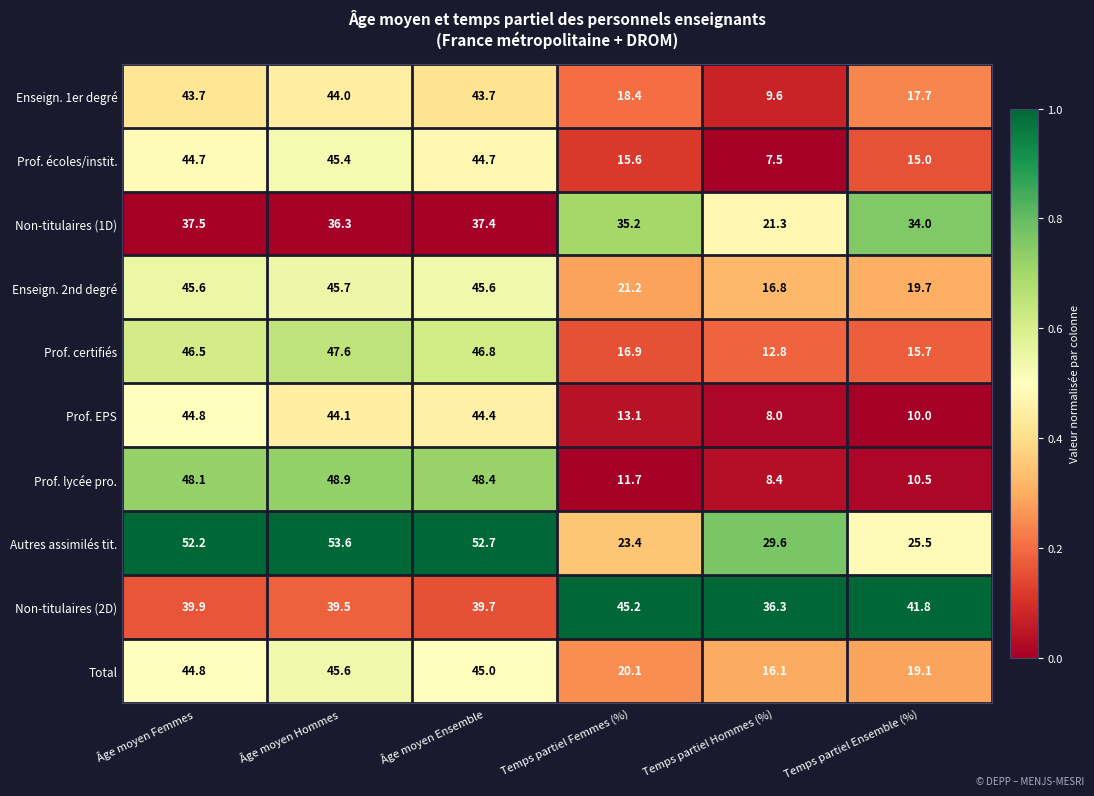

What is the spread (max minus min) of values at Temps partiel Femmes (%)?

33.5